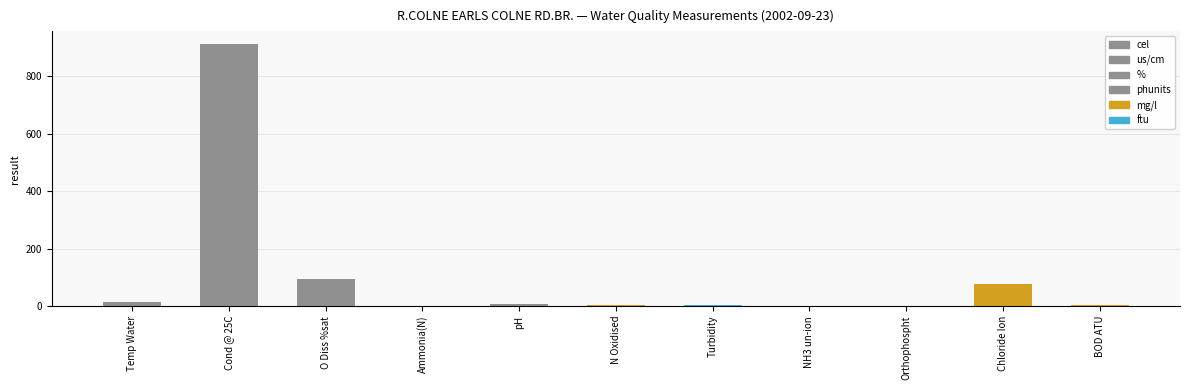

What is the change in value from Cond @ 25C to pH?

-903.4